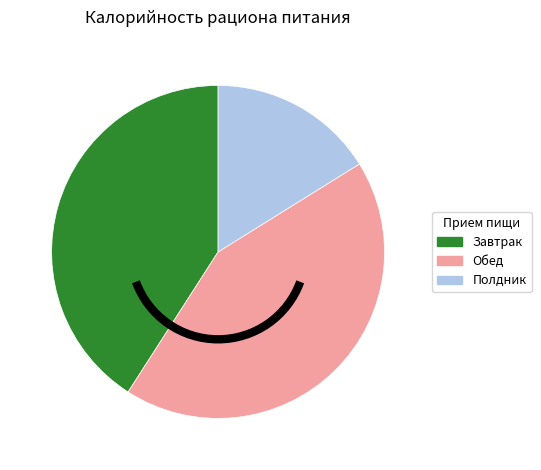

Is there a majority slice in this chart?

No